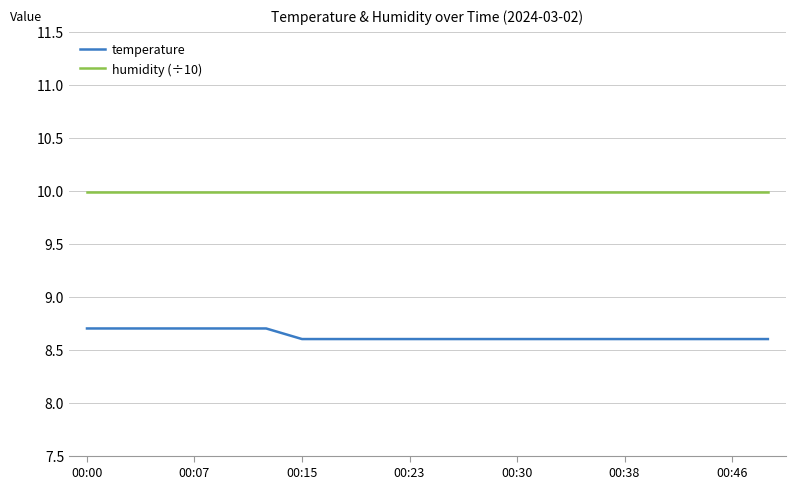

Reading left to right, list all the values displayed in this chart.

temperature: 8.7	8.7	8.7	8.7	8.7	8.7	8.6	8.6	8.6	8.6	8.6	8.6	8.6	8.6	8.6	8.6	8.6	8.6	8.6	8.6
humidity (÷10): 10.0	10.0	10.0	10.0	10.0	10.0	10.0	10.0	10.0	10.0	10.0	10.0	10.0	10.0	10.0	10.0	10.0	10.0	10.0	10.0